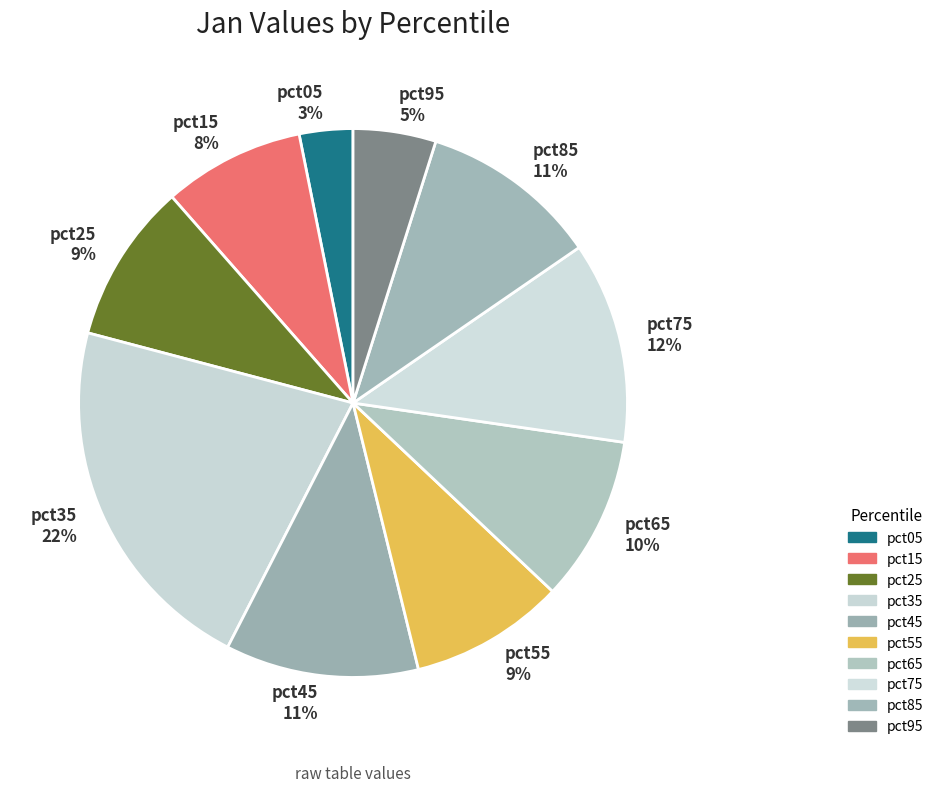

Do pct25 and pct55 together represent more than half of the pie?

No